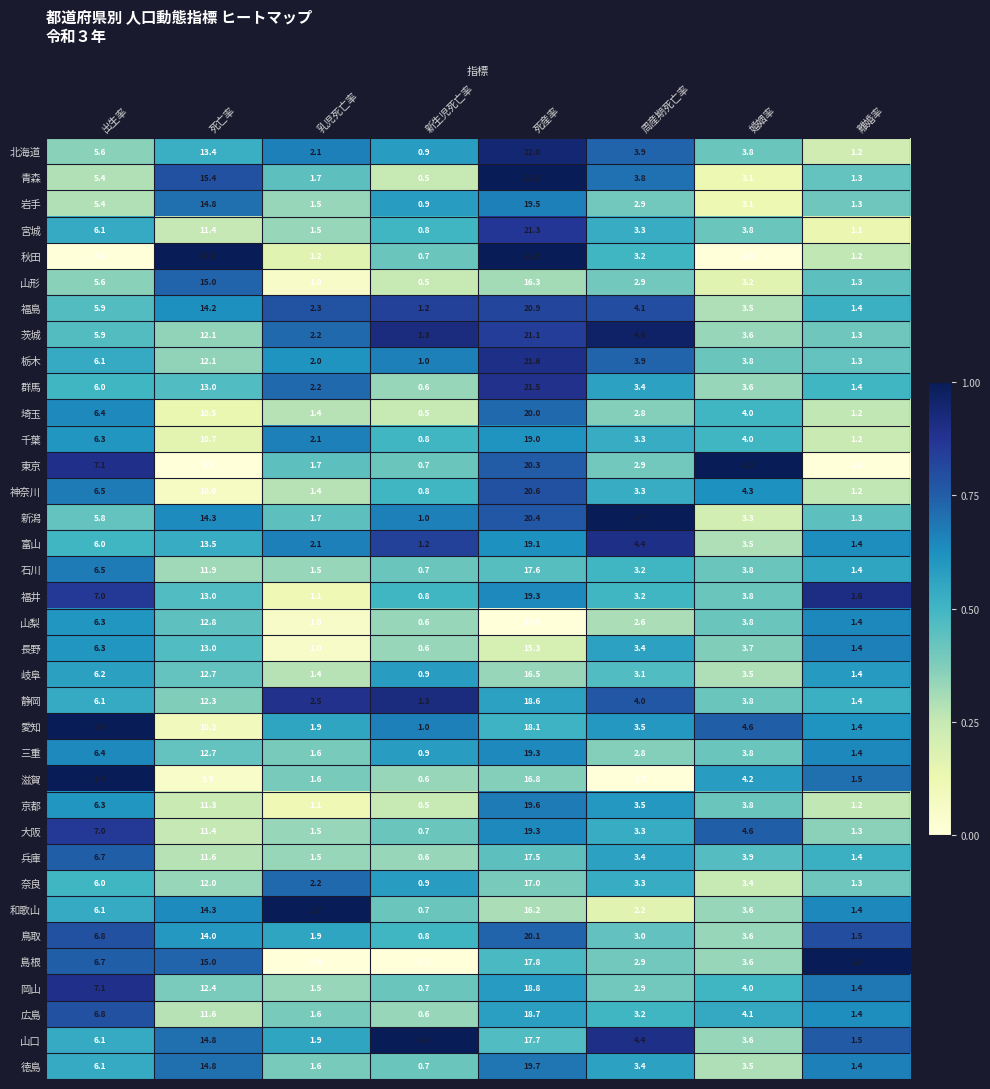

List the labels in order of 愛知 value, largest first.

死産率, 死亡率, 出生率, 婚姻率, 周産期死亡率, 乳児死亡率, 離婚率, 新生児死亡率